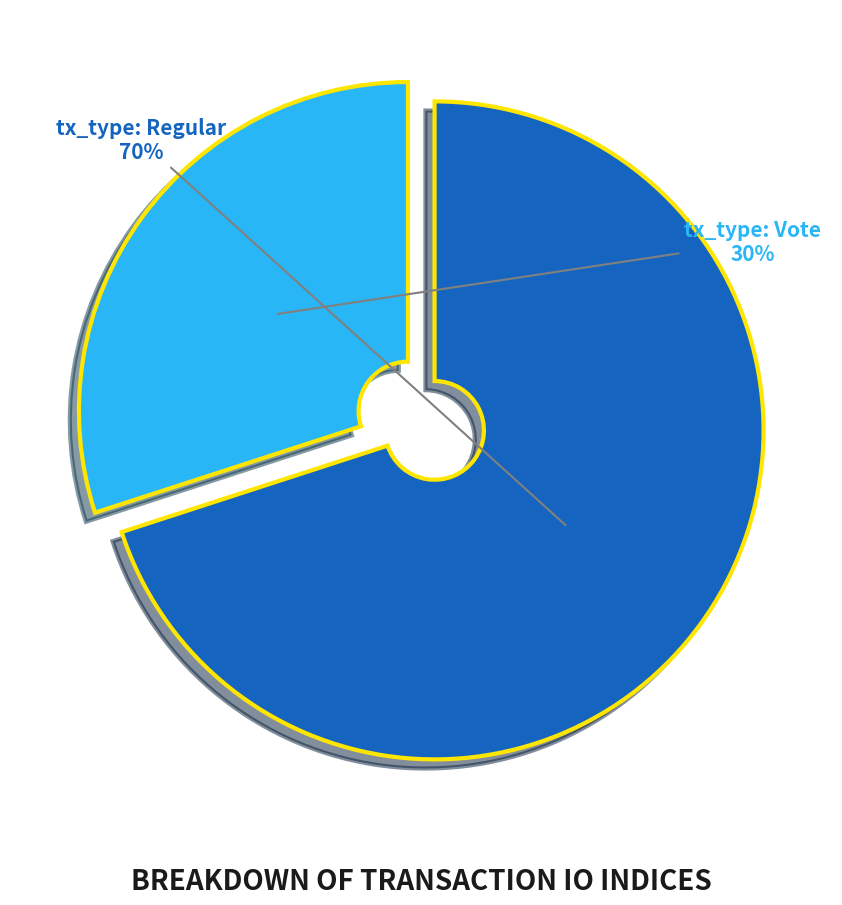

Is there a majority slice in this chart?

Yes